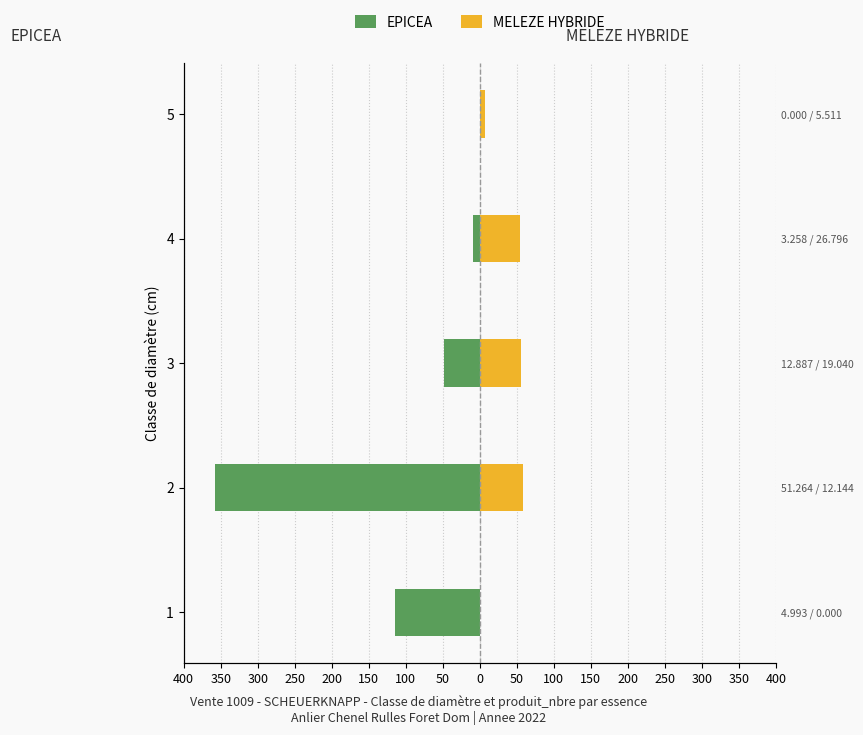

Reading left to right, extract all data points from this chart.

EPICEA: -115	-358	-49	-9	0
MELEZE HYBRIDE: 0	59	56	54	7